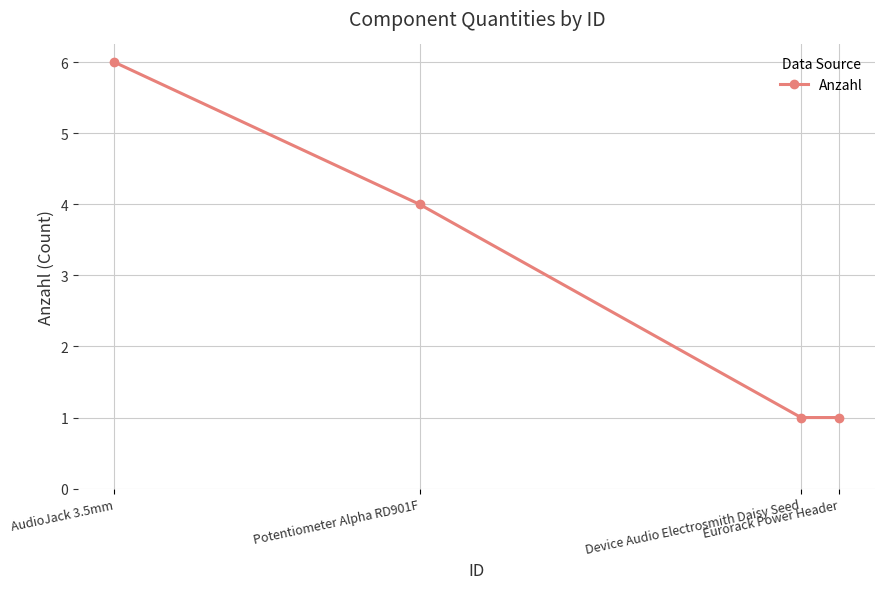

True or false: the data shows 1 at Device Audio Electrosmith Daisy Seed.

True